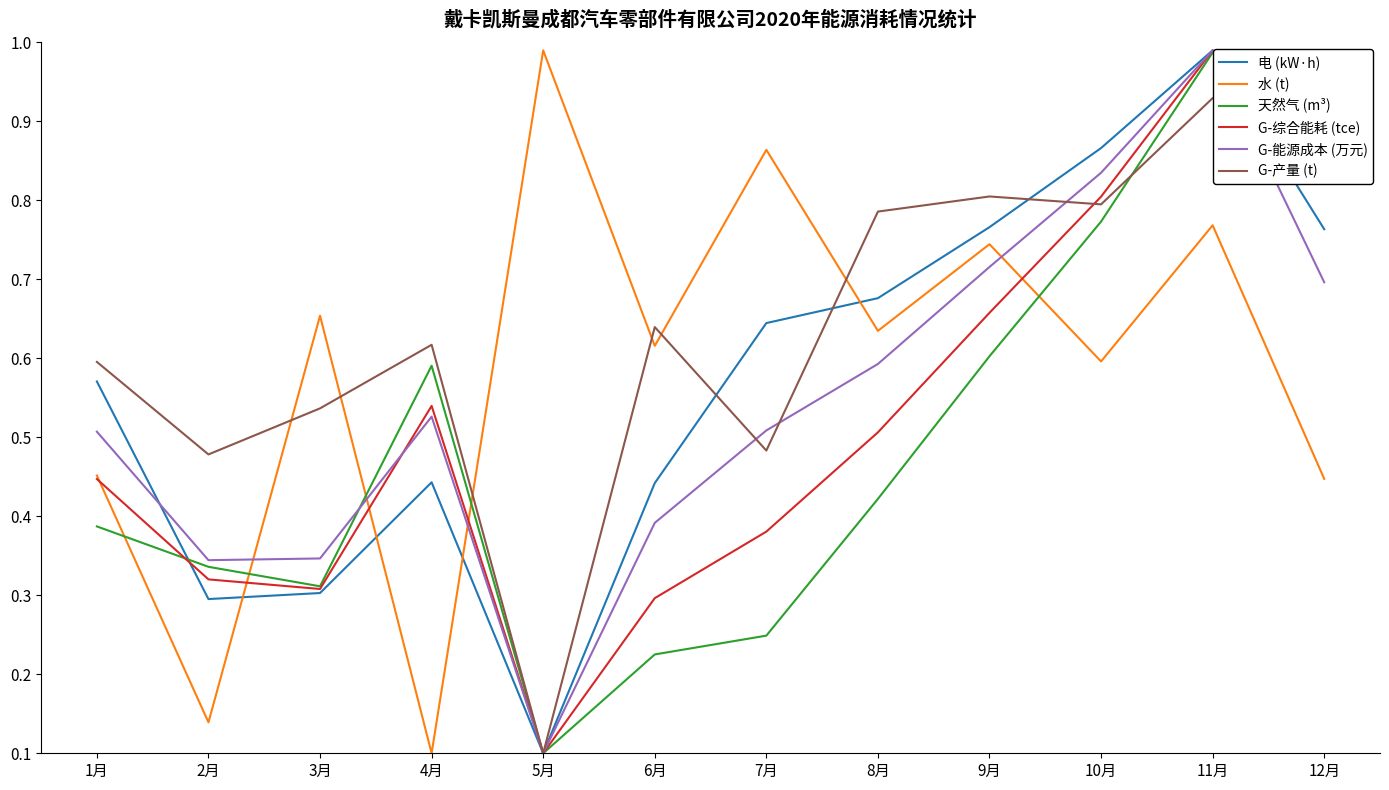

At how many categories does at least one series exceed 0?

12